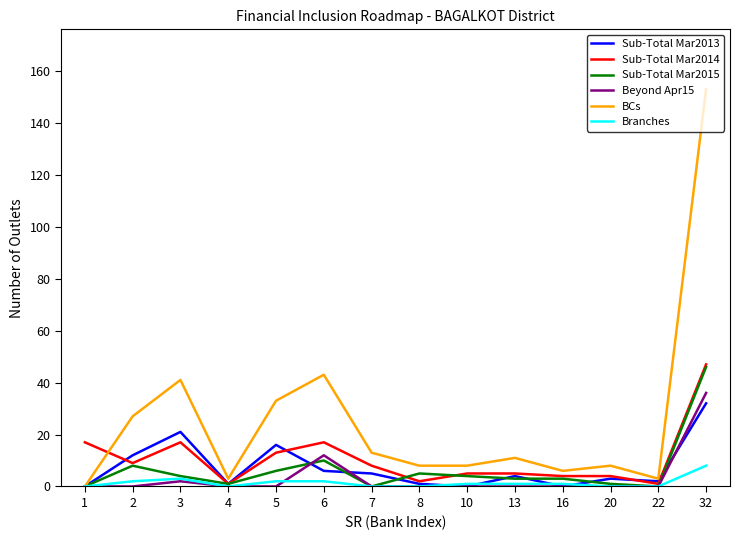

Which series has the largest range (max minus min)?

BCs